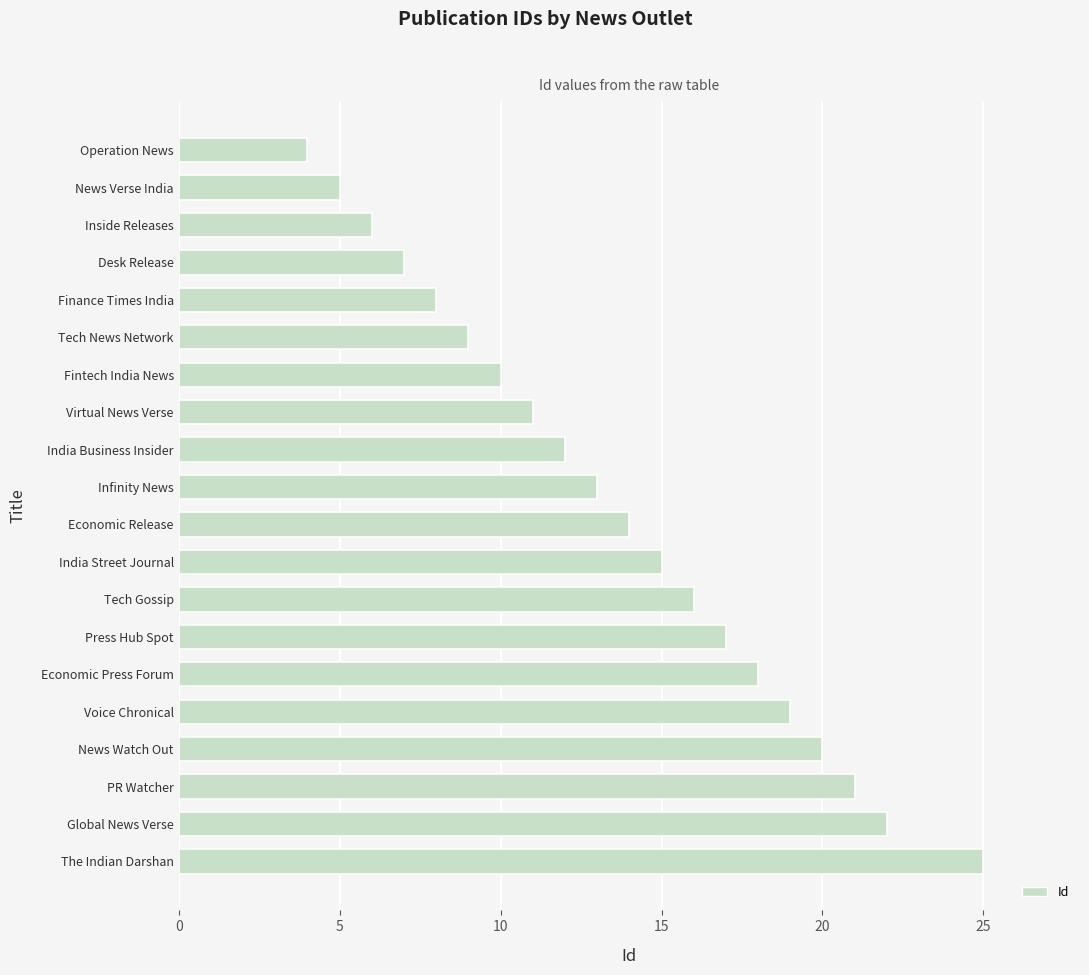

Which has a higher value, Virtual News Verse or The Indian Darshan?

The Indian Darshan